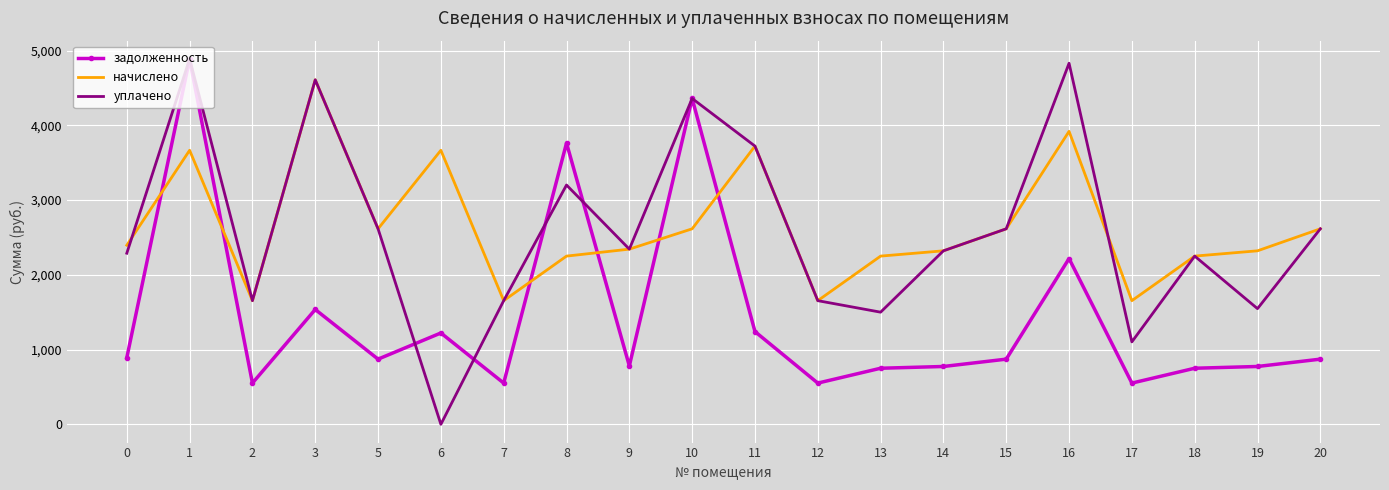

The уплачено series shows 1076.5 at 7. True or false?

False